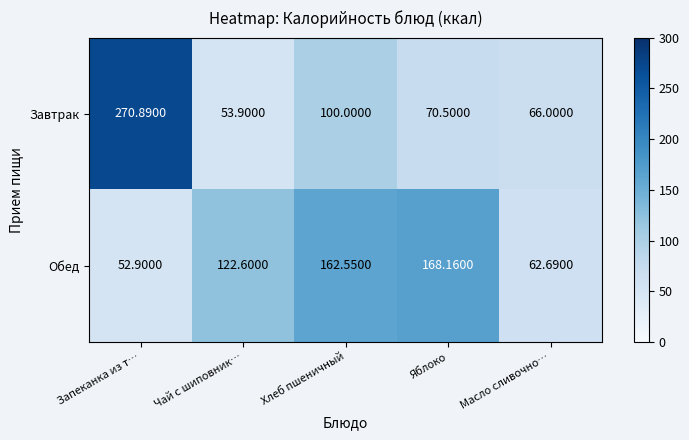

At which category does the chart reach its minimum across all series?

Запеканка из т…